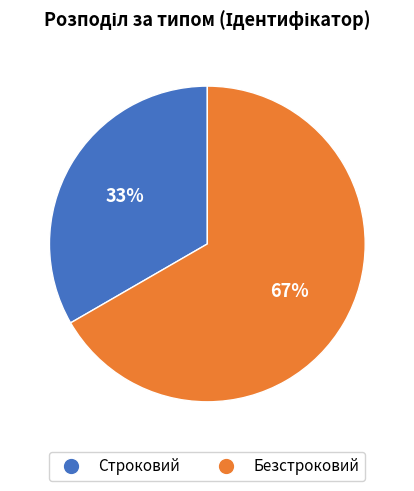

Does any single category account for the majority?

Yes